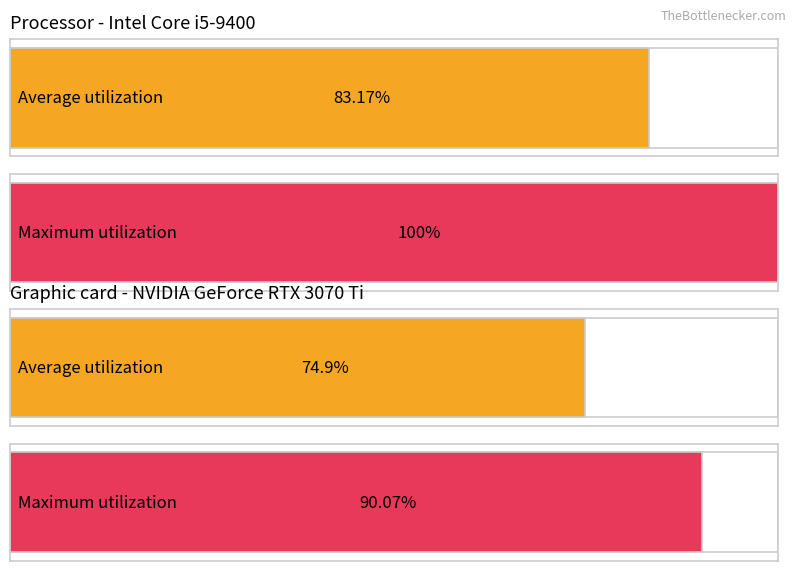

Rank the series by their maximum value, from lowest to highest.

Average utilization, Maximum utilization